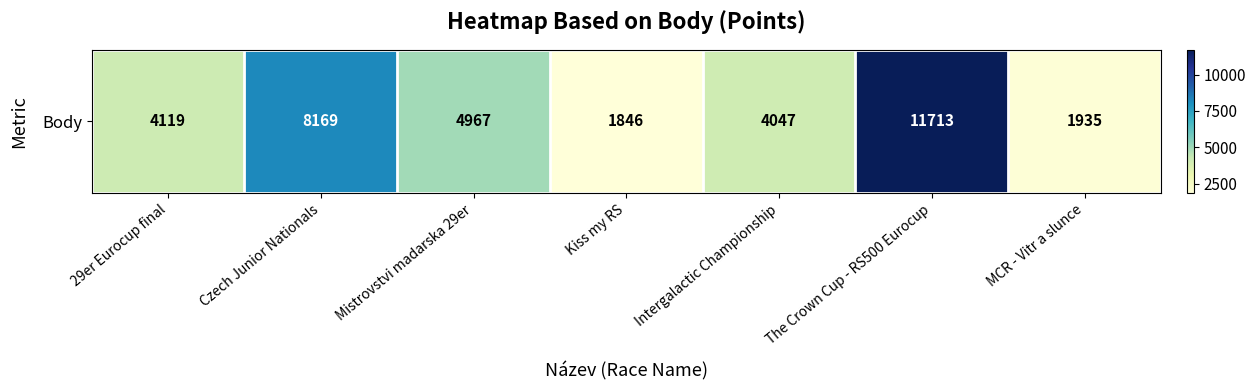

Where is the data nearest to the value 6779?

Czech Junior Nationals